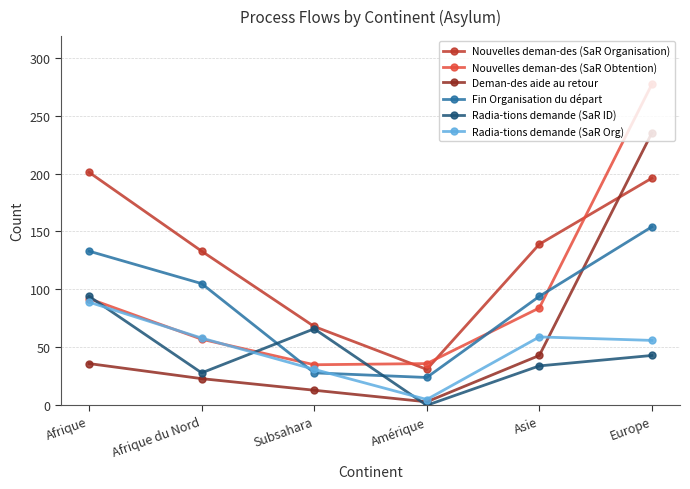

What is the difference between the maximum and minimum values in the Deman-des aide au retour series?

232